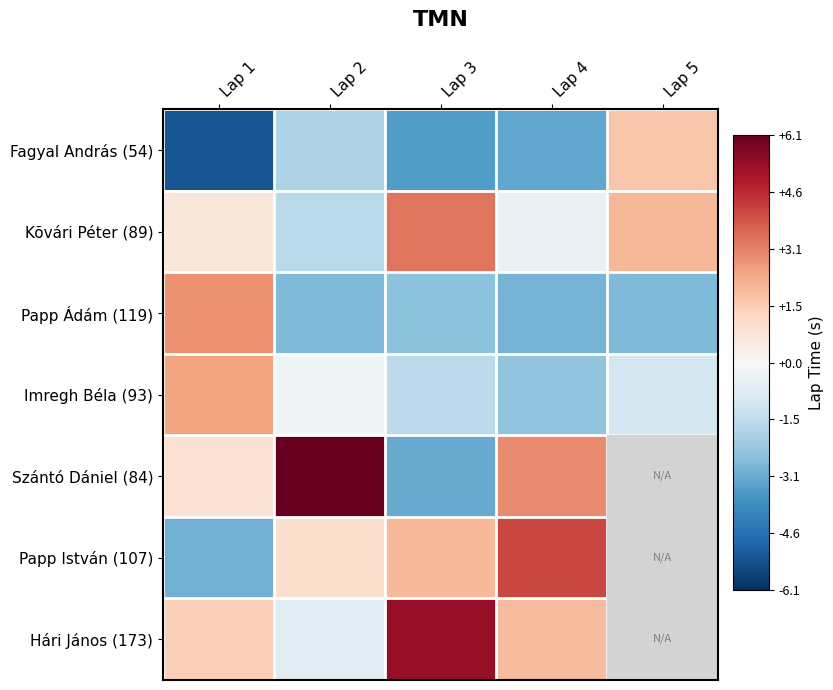

How many categories are shown in the chart?

5